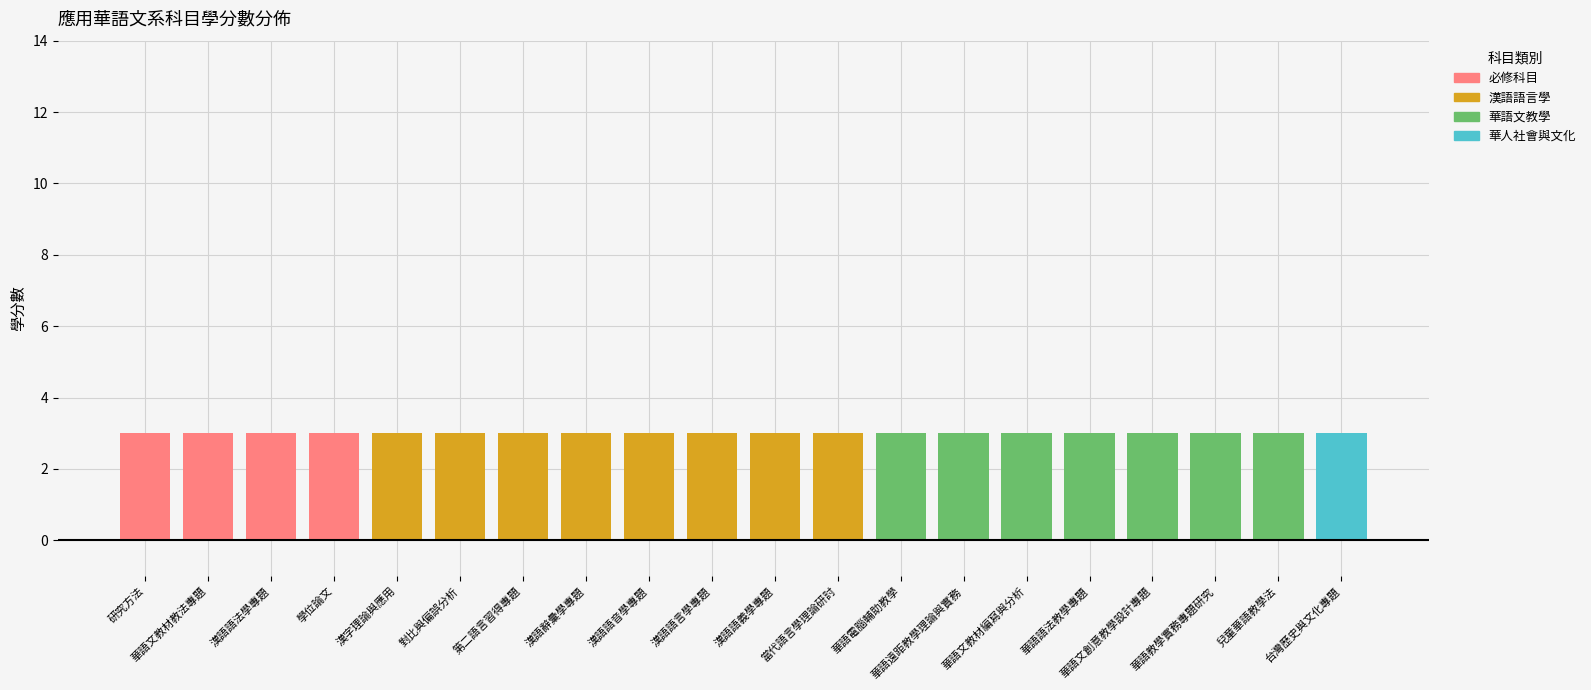

How many data points does each series have?

20